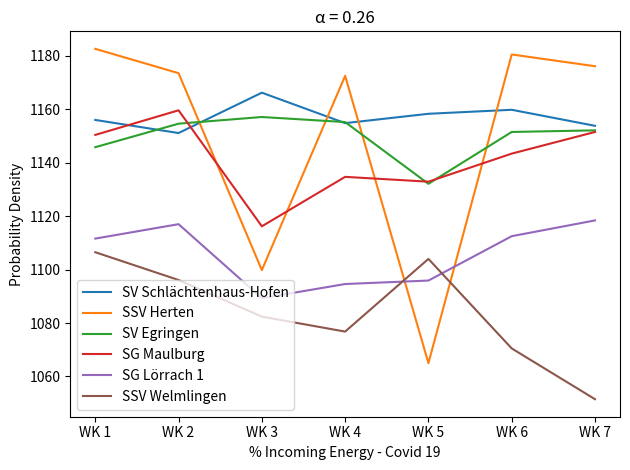

What is the approximate value of SG Maulburg at WK 4?

1134.7